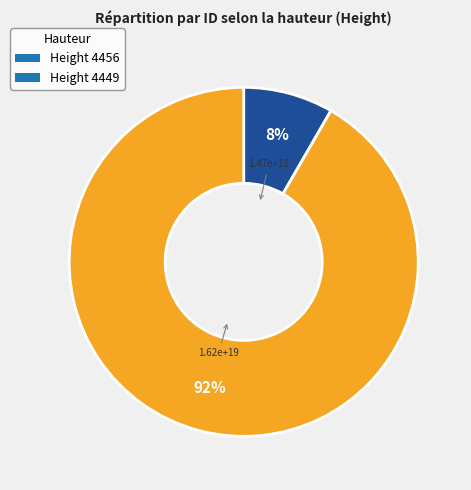

What percentage is the Height 4449 slice, to the nearest percent?

92%